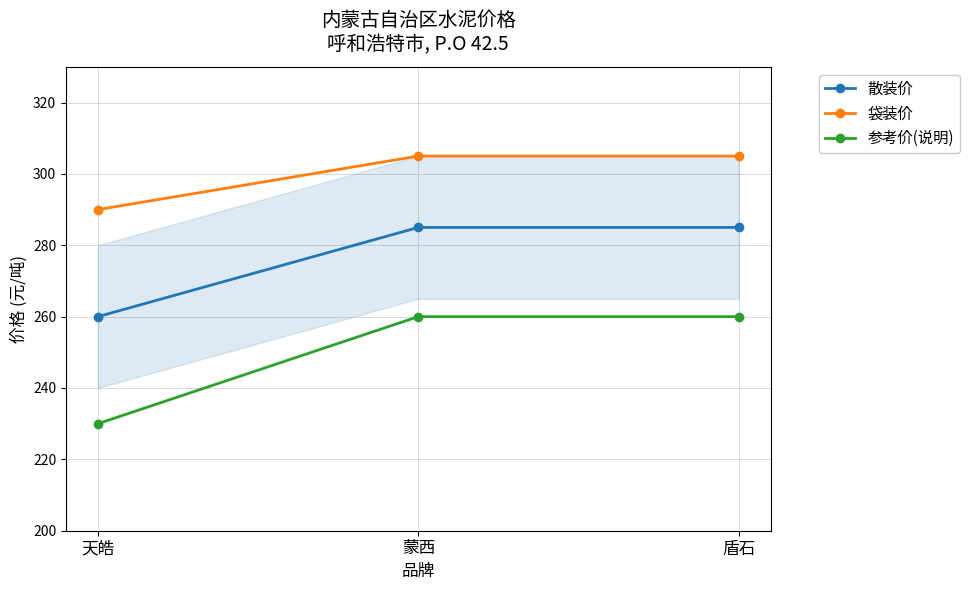

How many data points in 散装价 are less than 285?

1